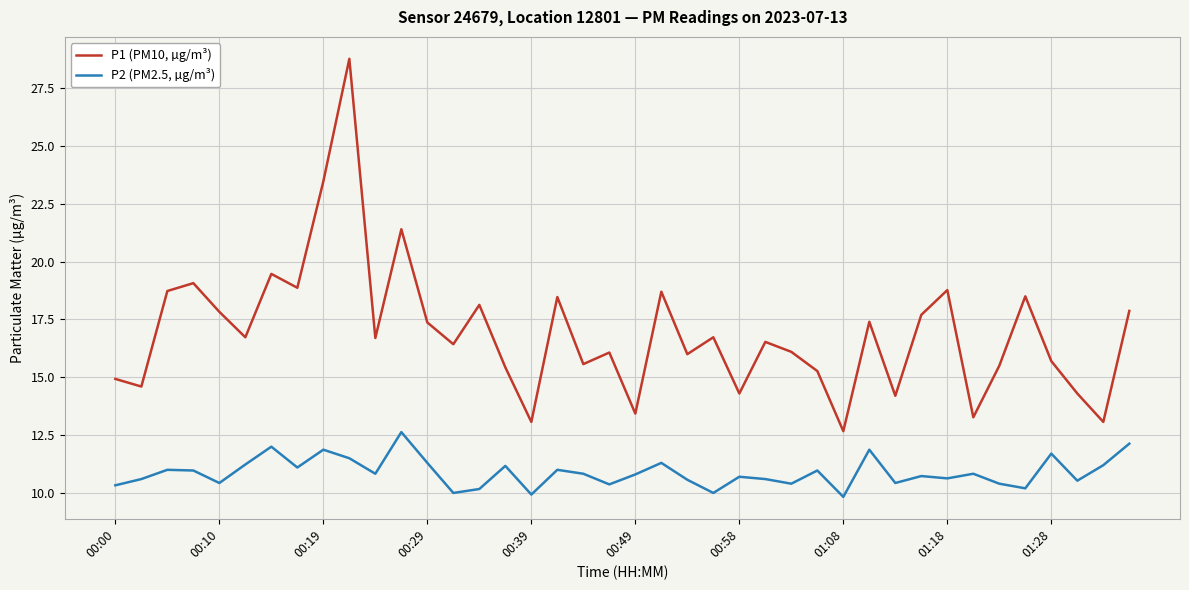

Does the chart display data point markers on the line(s)?

No